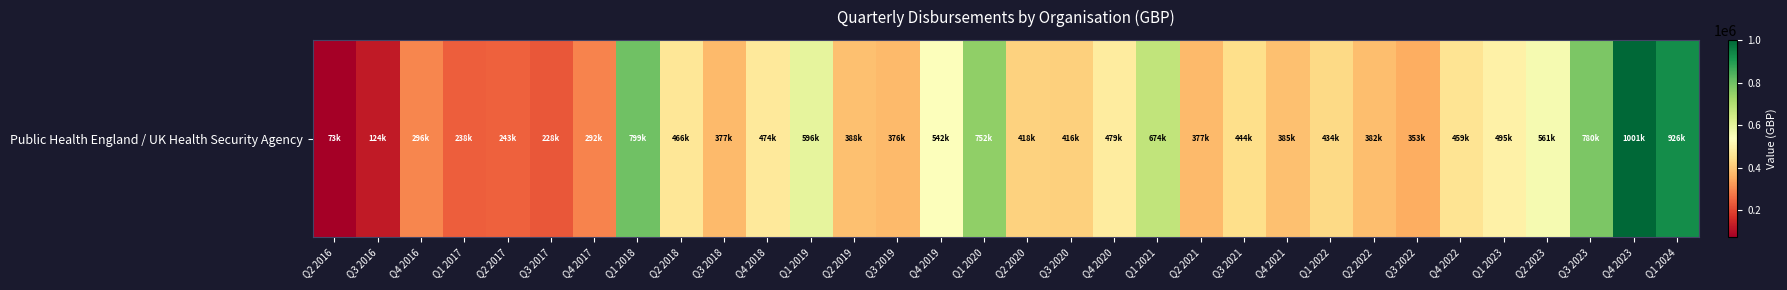

What is the ratio of the value at Q4 2023 to the value at Q3 2023?

1.3